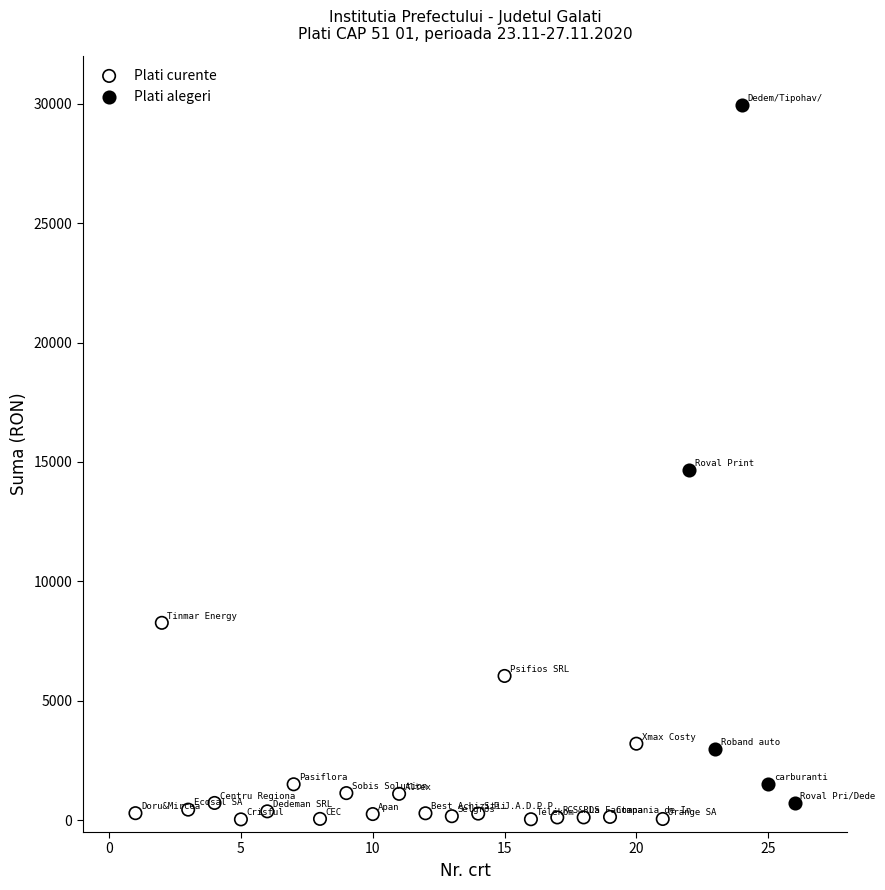

Which series has the widest spread of Y values?

Plati alegeri